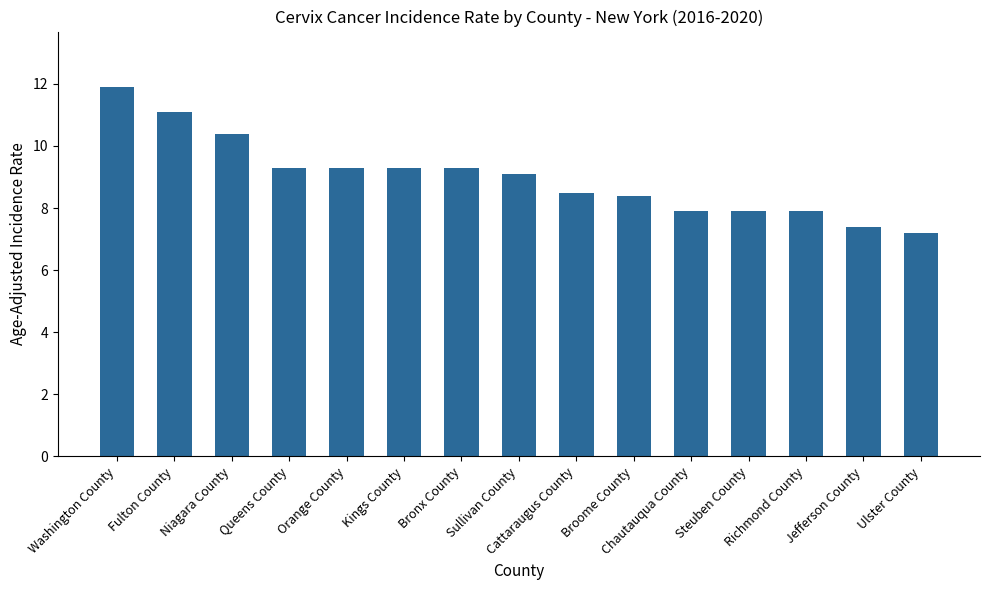

At which label does the data first exceed 9?

Washington County